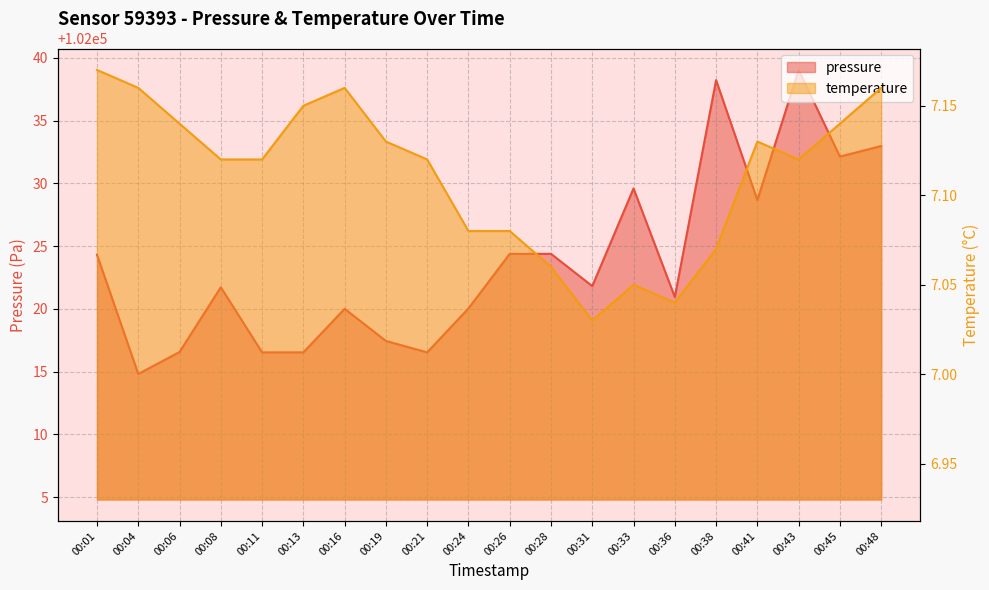

Which label corresponds to the largest value in the chart?

00:43